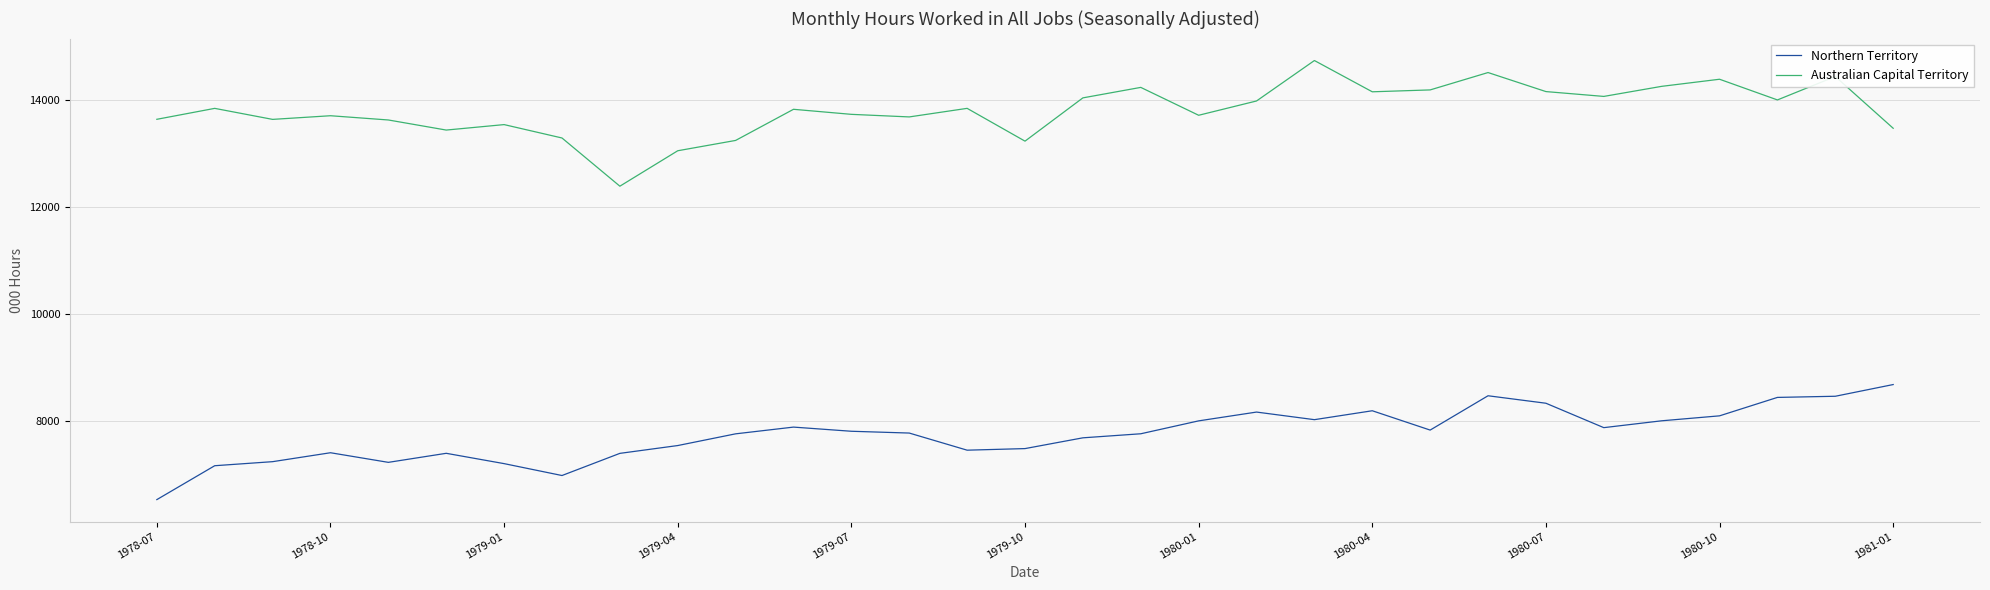

What is the minimum value shown in the chart?

6537.0